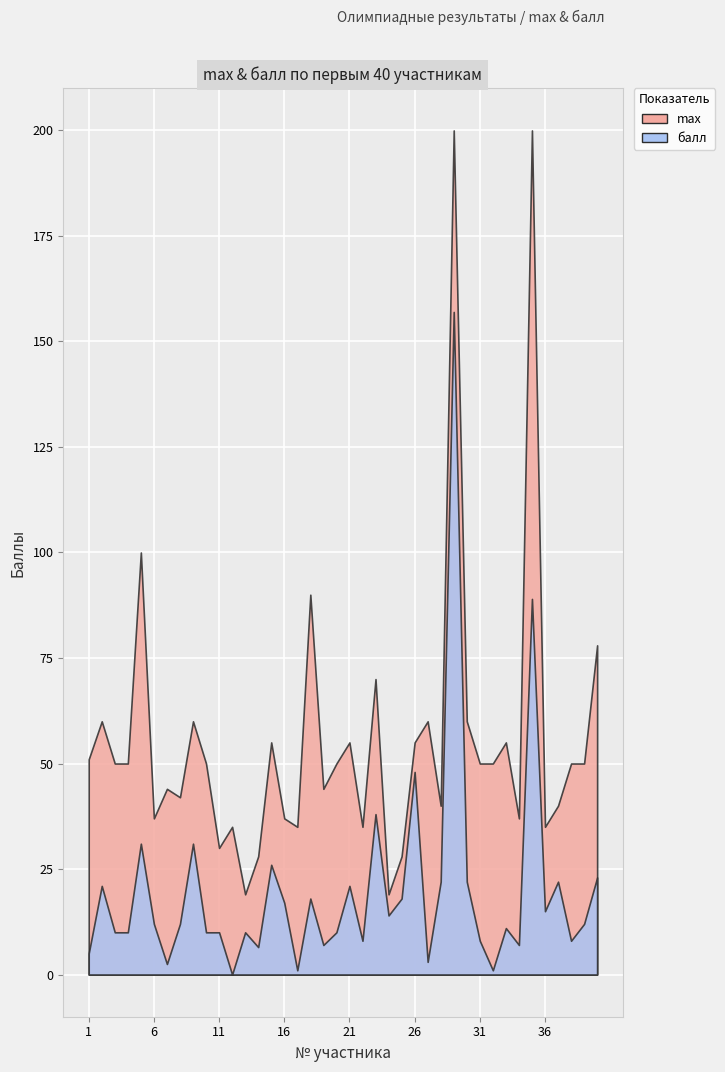

True or false: балл has more than 2 interior local peaks.

True